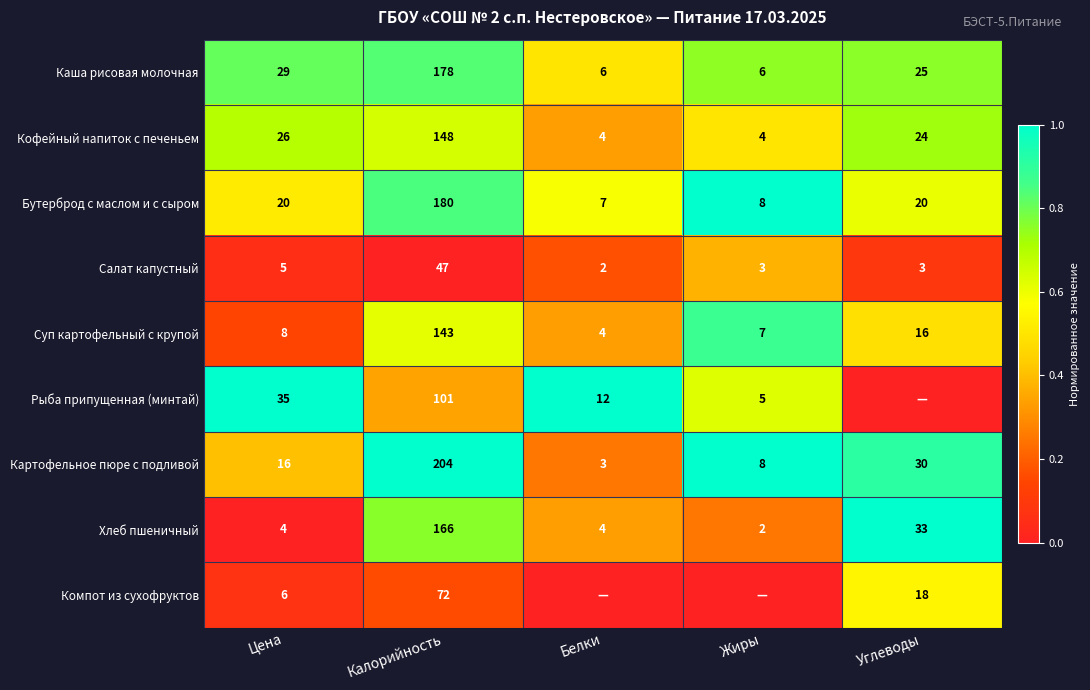

What is the total value across all series at Цена?

149